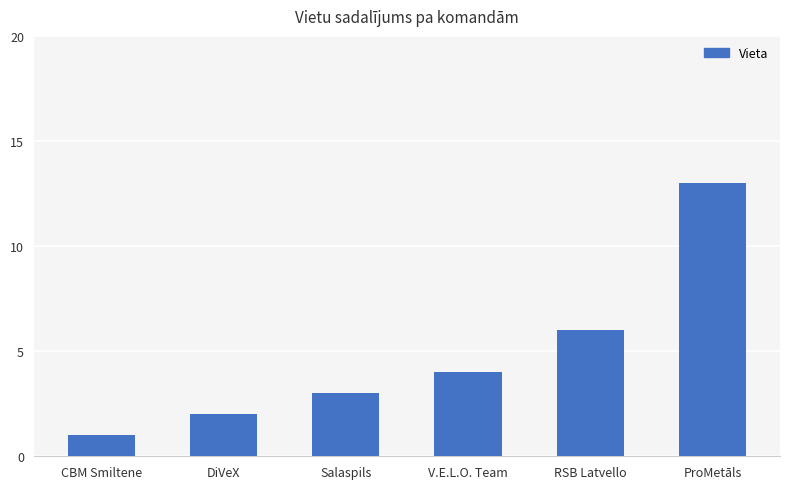

At which label is the value closest to 7?

RSB Latvello